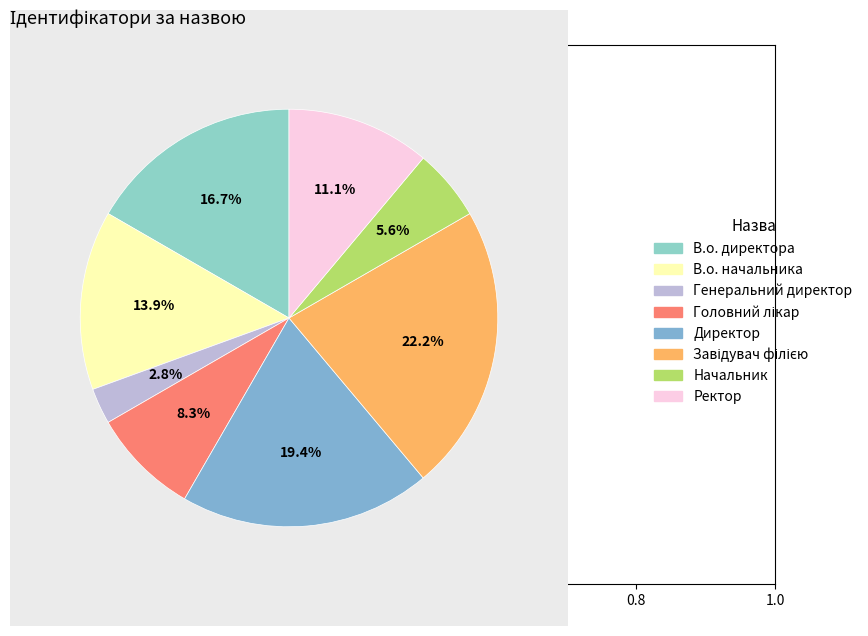

Rank the categories by value from lowest to highest.

Генеральний директор, Начальник, Головний лікар, Ректор, В.о. начальника, В.о. директора, Директор, Завідувач філією